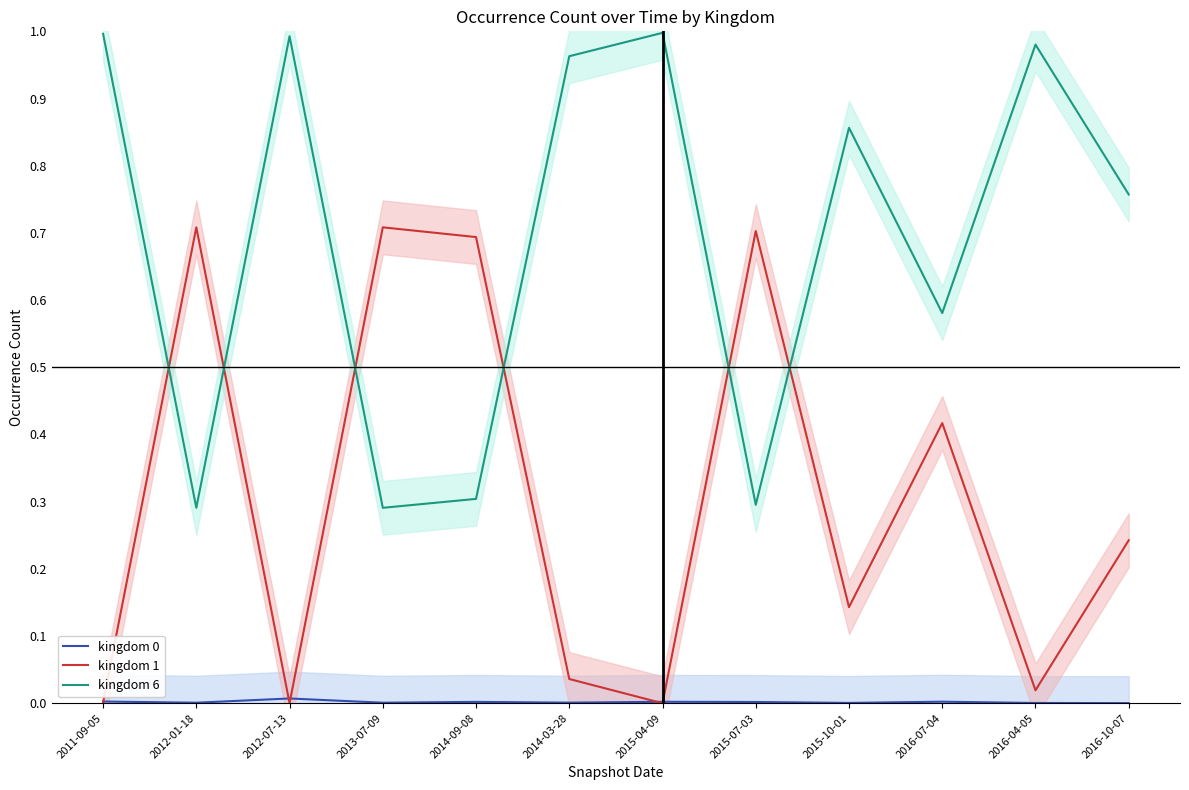

How many data points does each series have?

12